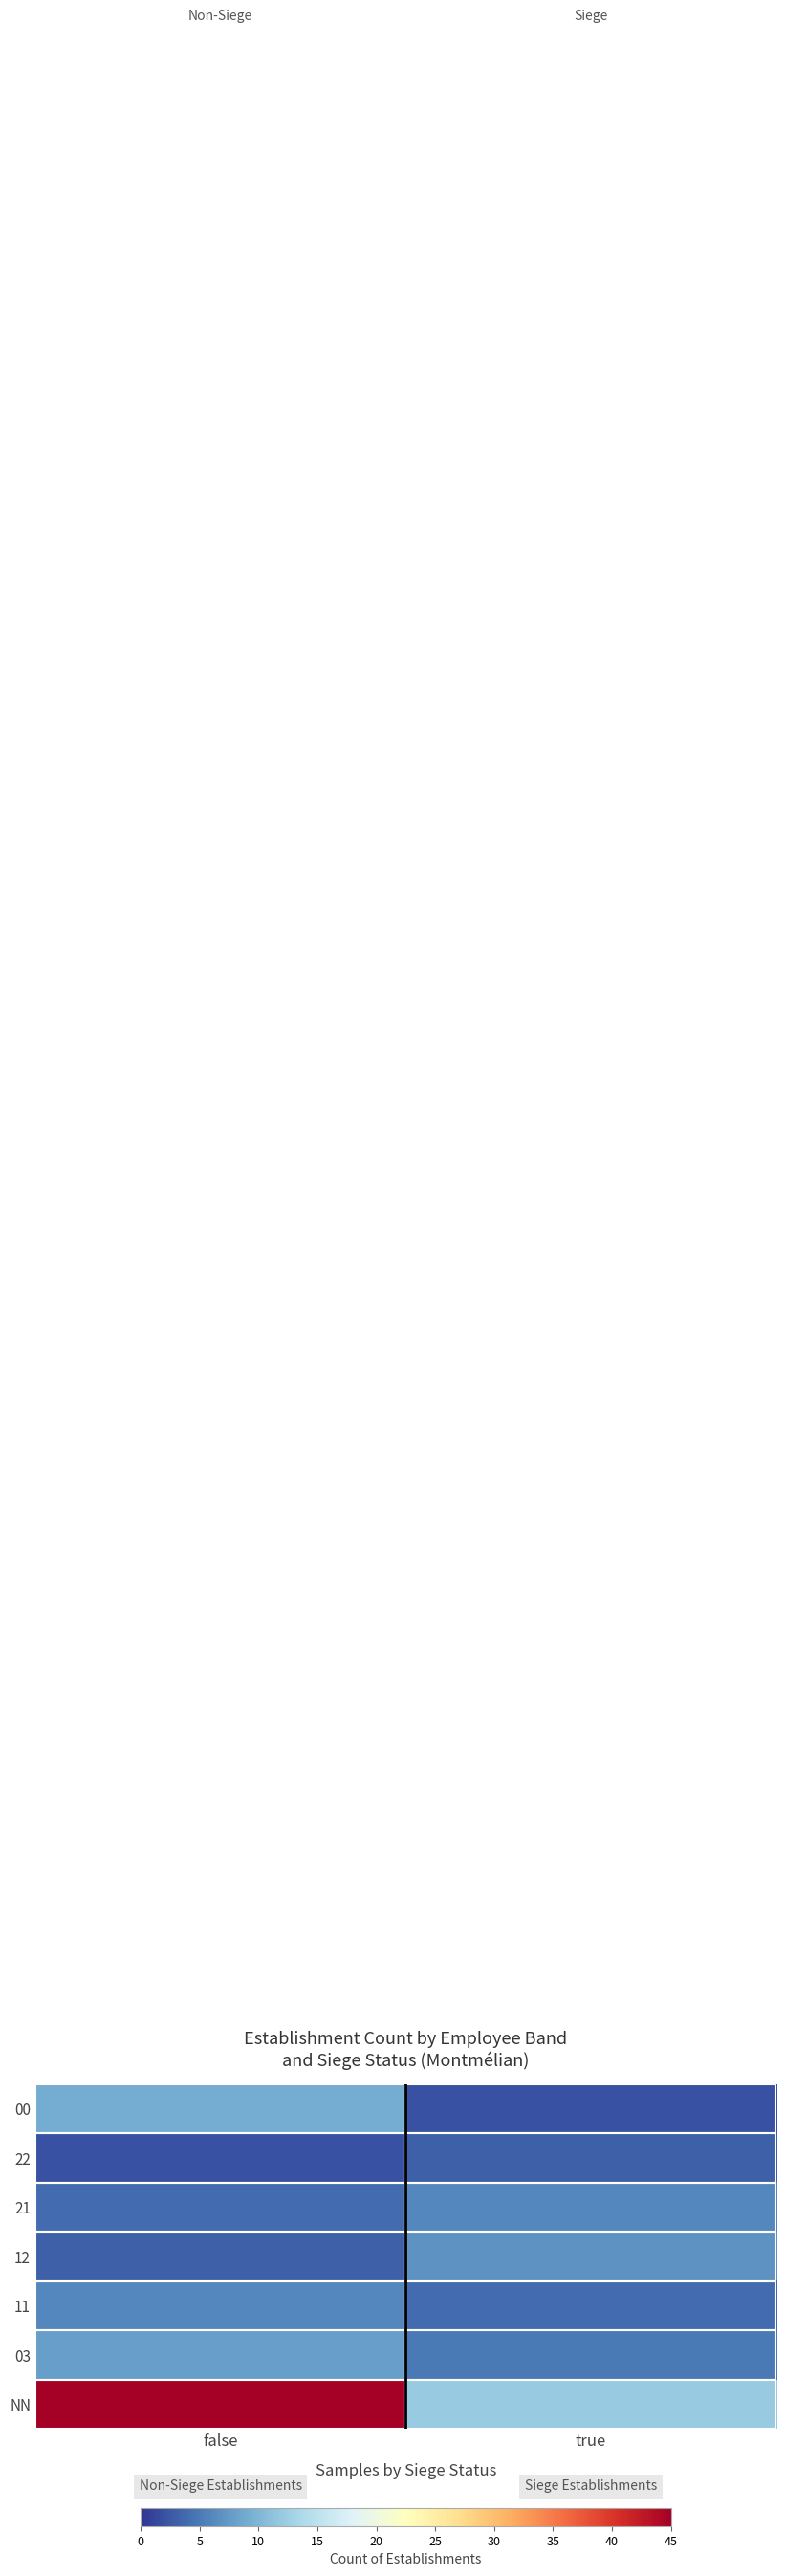

At how many categories does at least one series exceed 34?

1